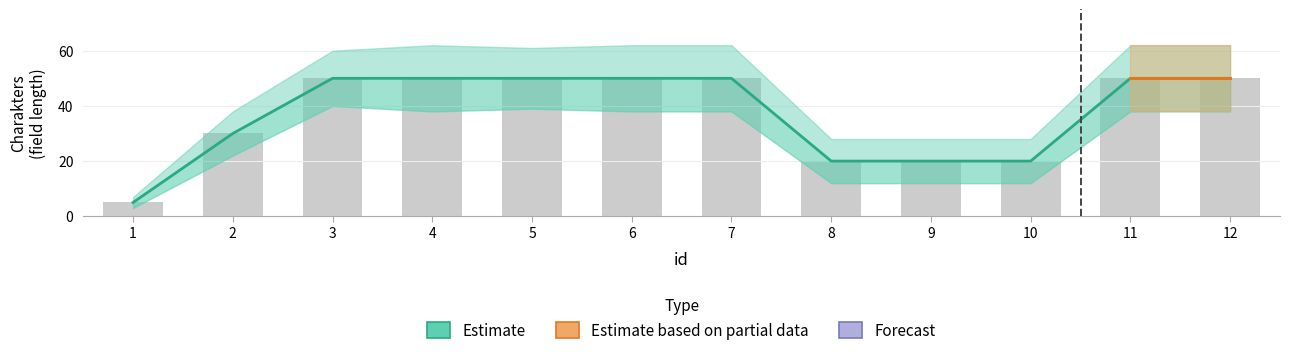

Is it true that the value at 12 is 50?

True